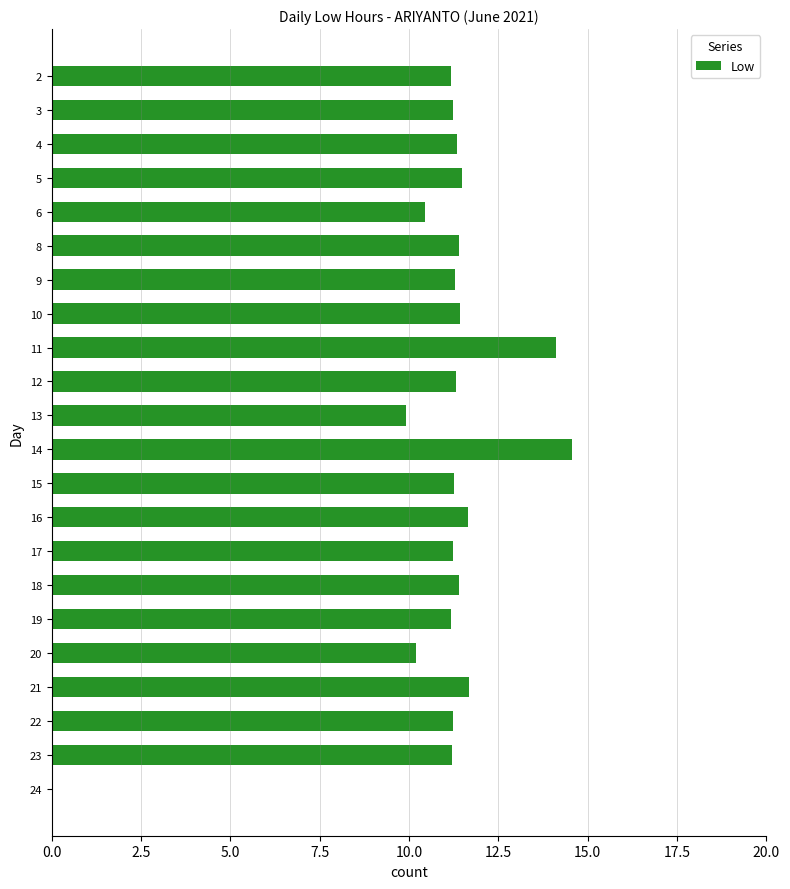

What is the sum of the values at 4 and 16?

23.0